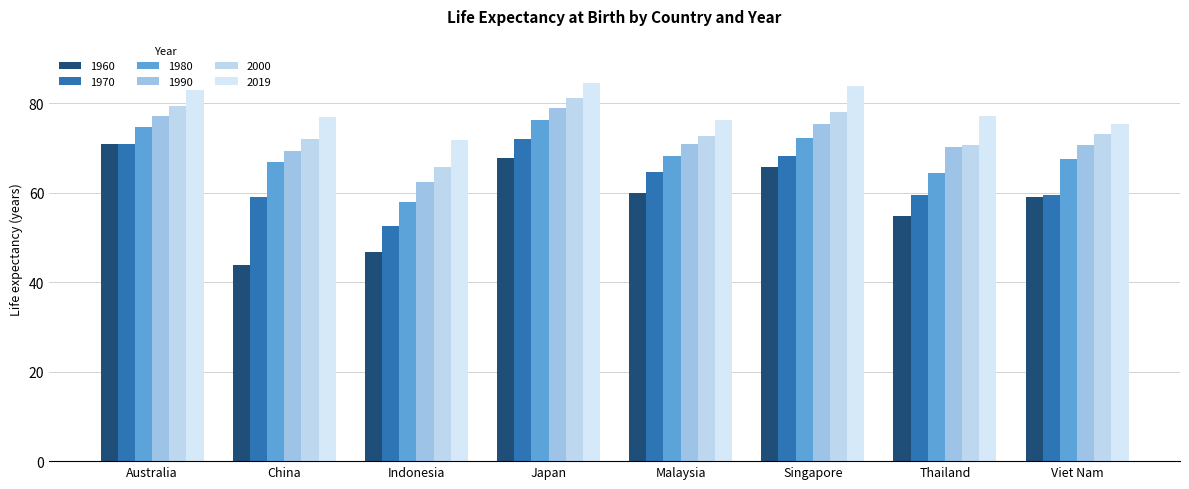

How many bars are there in total?

48